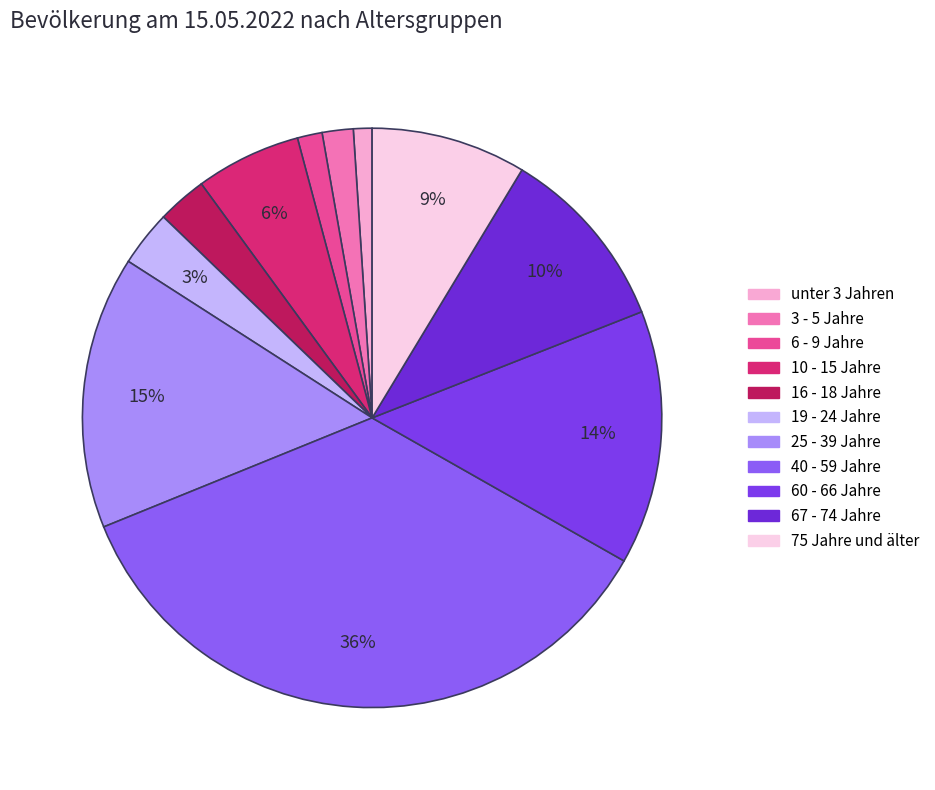

What is the largest slice in the pie chart?

40 - 59 Jahre